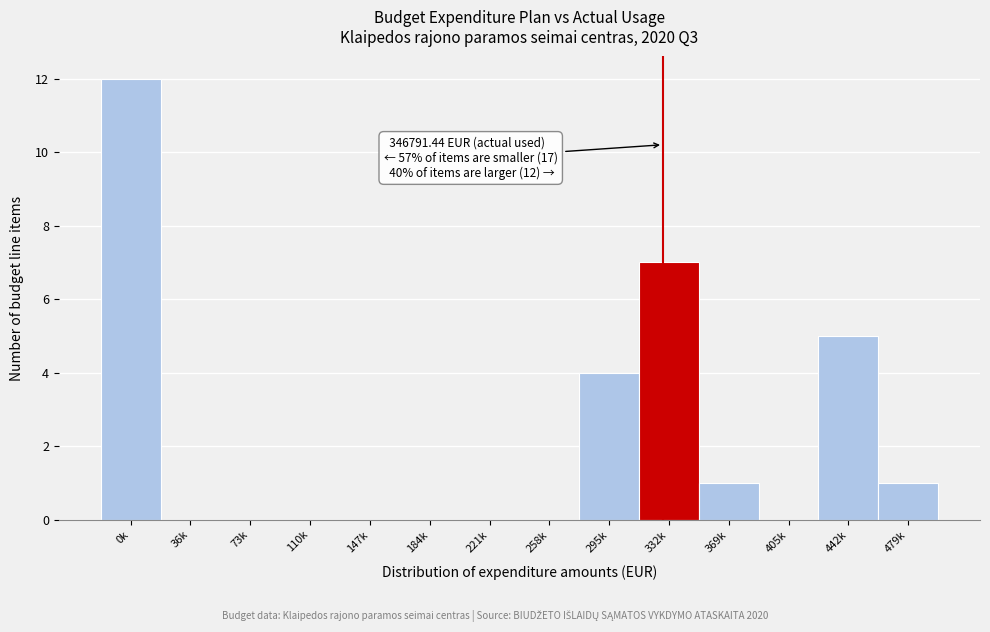

Reading left to right, list all the values displayed in this chart.

0k=12	36k=0	73k=0	110k=0	147k=0	184k=0	221k=0	258k=0	295k=4	332k=7	369k=1	405k=0	442k=5	479k=1